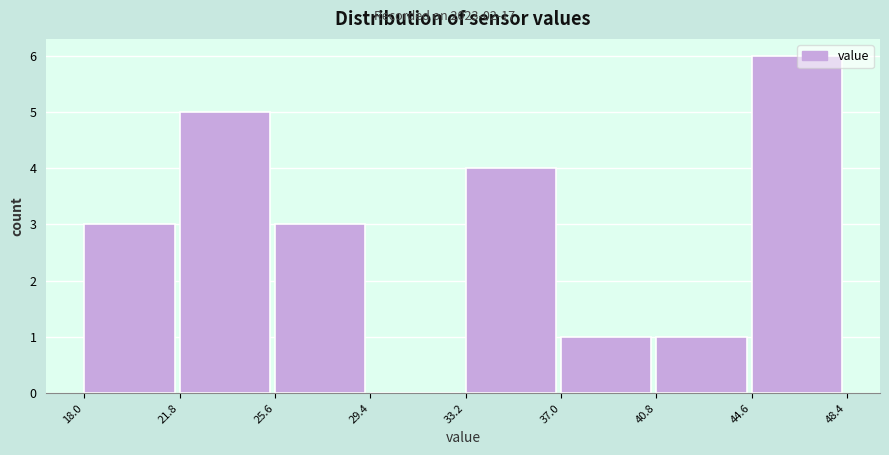

What is the height of the bar covering 44.6 to 48.4 on the x-axis? The values are not printed on the chart, so give them approximately, as read against the axis.

6